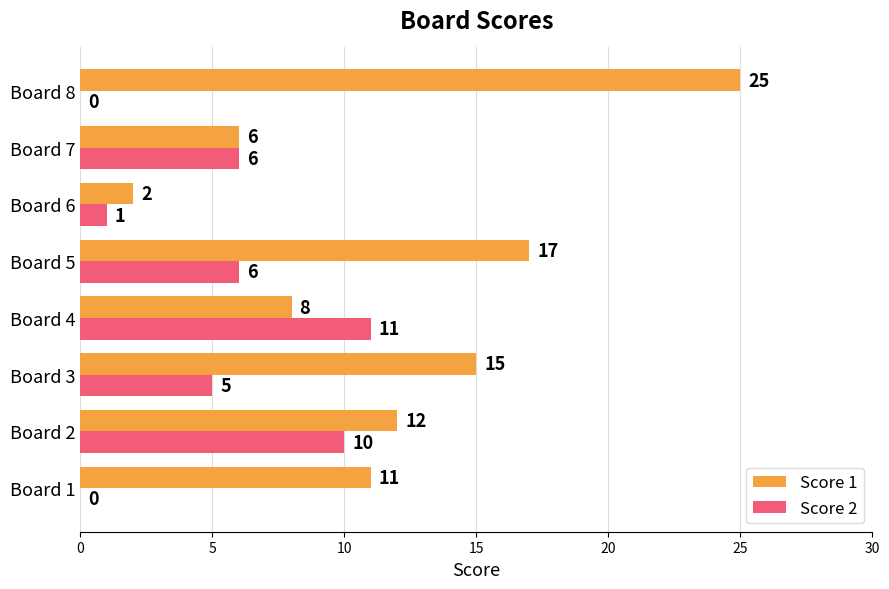

Which series changed the most between Board 6 and Board 8?

Score 1